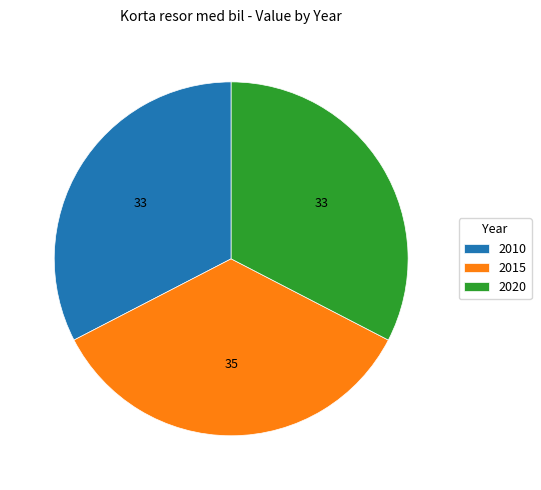

Is it true that 2010 is 33% of the pie?

True